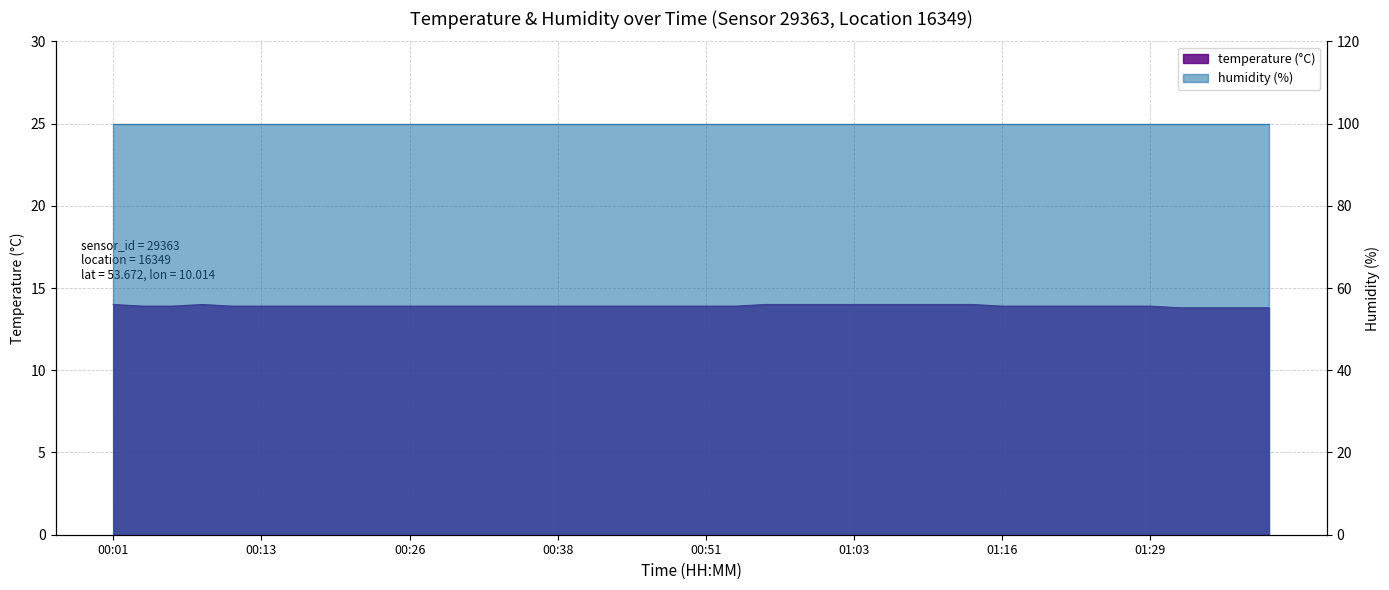

List the labels in order of value, largest first.

00:01, 00:08, 00:56, 00:58, 01:00, 01:03, 01:06, 01:08, 01:11, 01:13, 00:04, 00:06, 00:11, 00:13, 00:16, 00:18, 00:21, 00:23, 00:26, 00:28, 00:31, 00:33, 00:36, 00:38, 00:41, 00:43, 00:46, 00:48, 00:51, 00:53, 01:16, 01:18, 01:21, 01:24, 01:26, 01:29, 01:31, 01:34, 01:36, 01:39